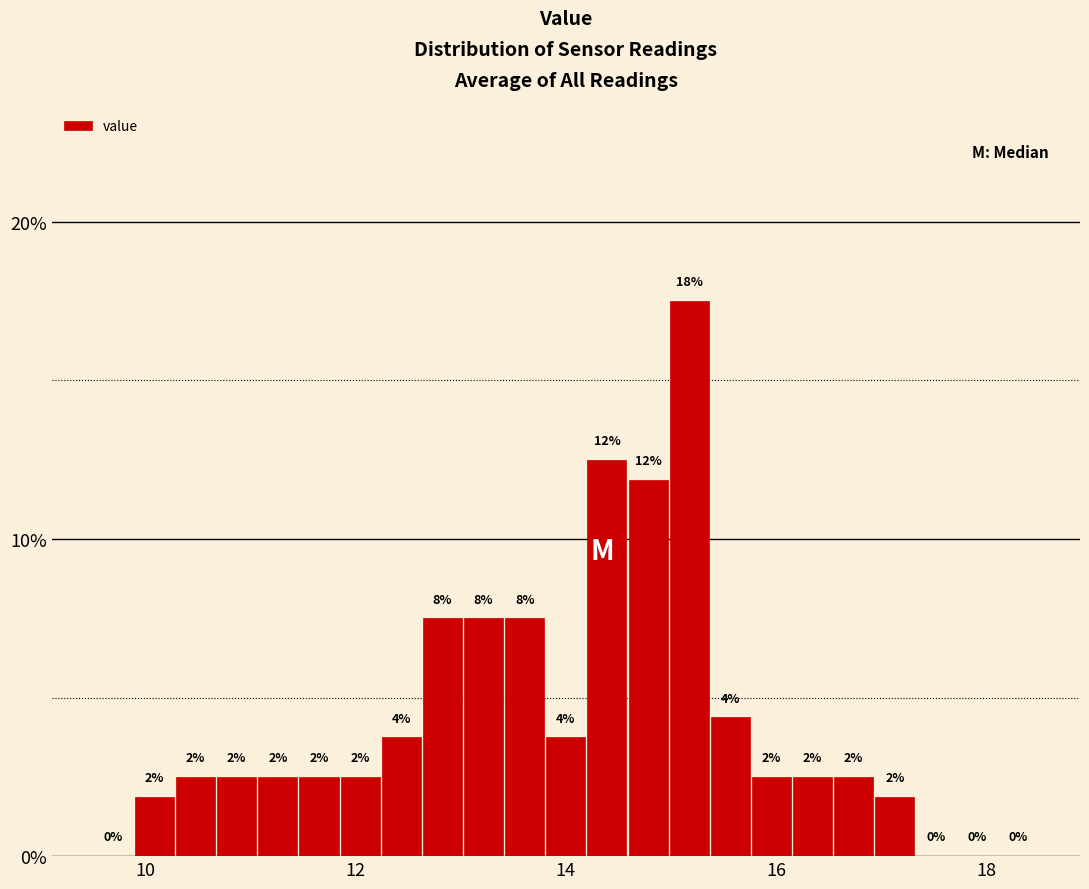

Read against the x-axis, roughly where is the centre of the tallest bar?

15.2